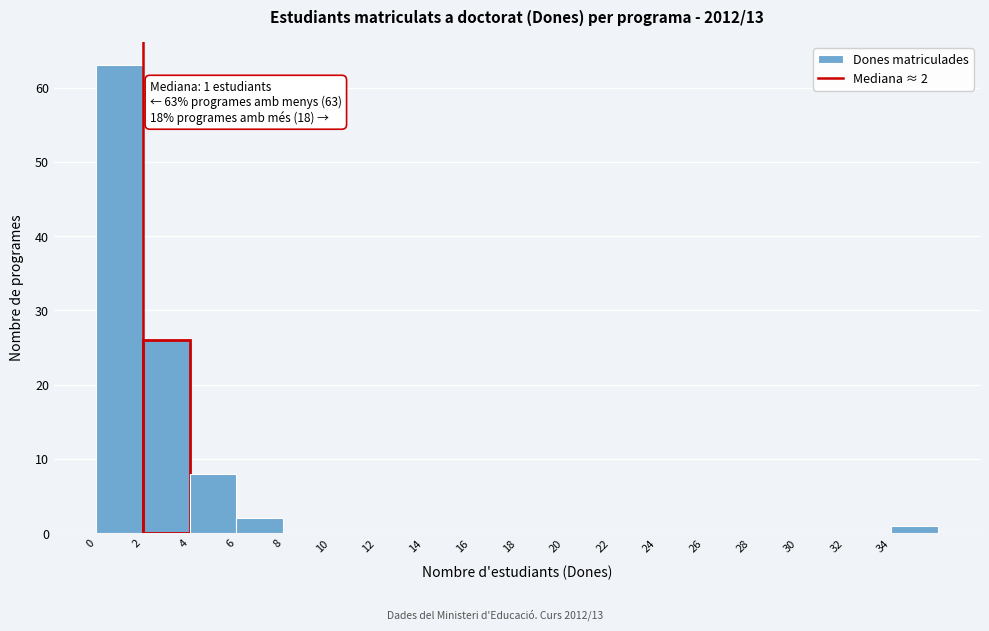

Over which range of the x-axis is the bar tallest?

0 to 2